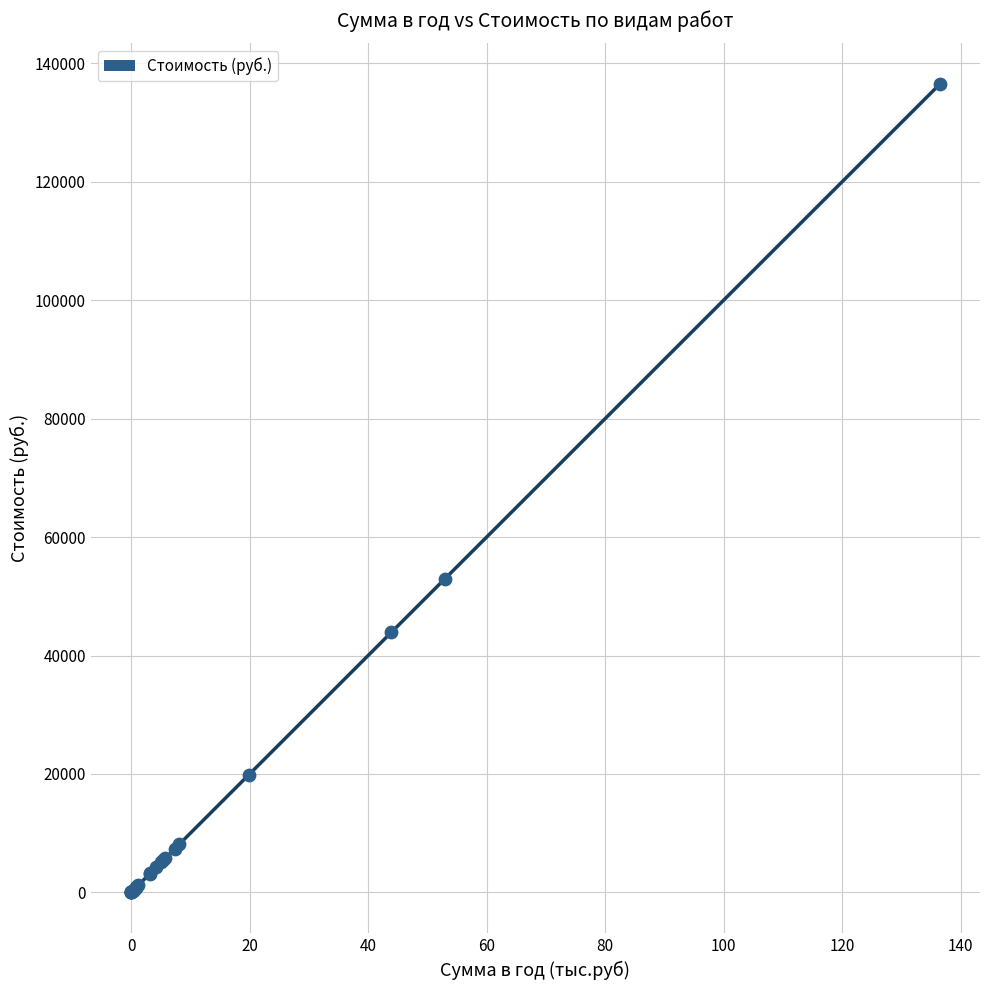

What Y value in the scatter plot is closest to 68228?

52956.4